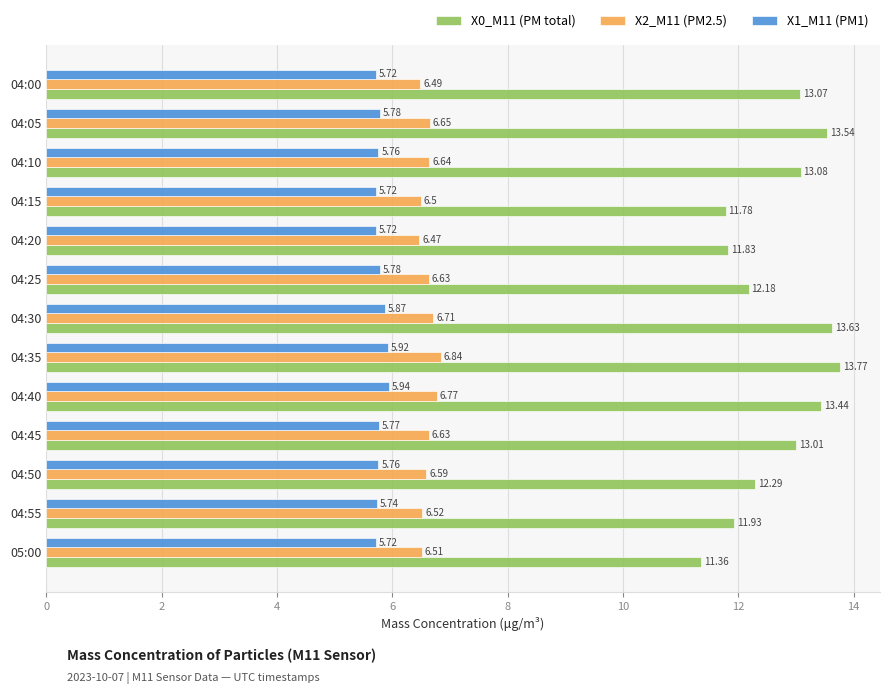

What is the sum of the X1_M11 (PM1) values at 04:35 and 04:20?

11.6